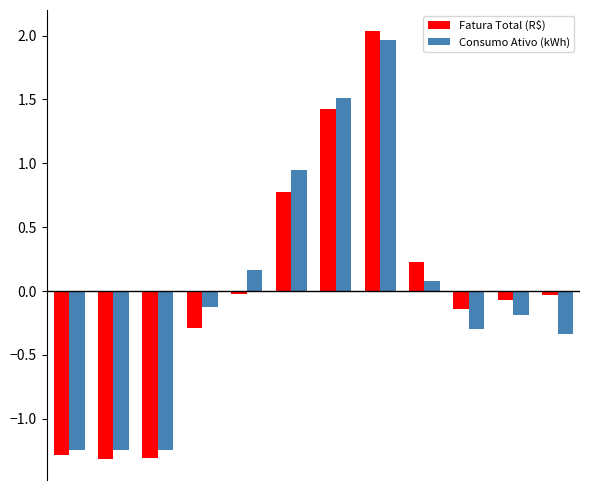

What is the difference between the second highest and minimum values in the Fatura Total (R$) series?

2.7